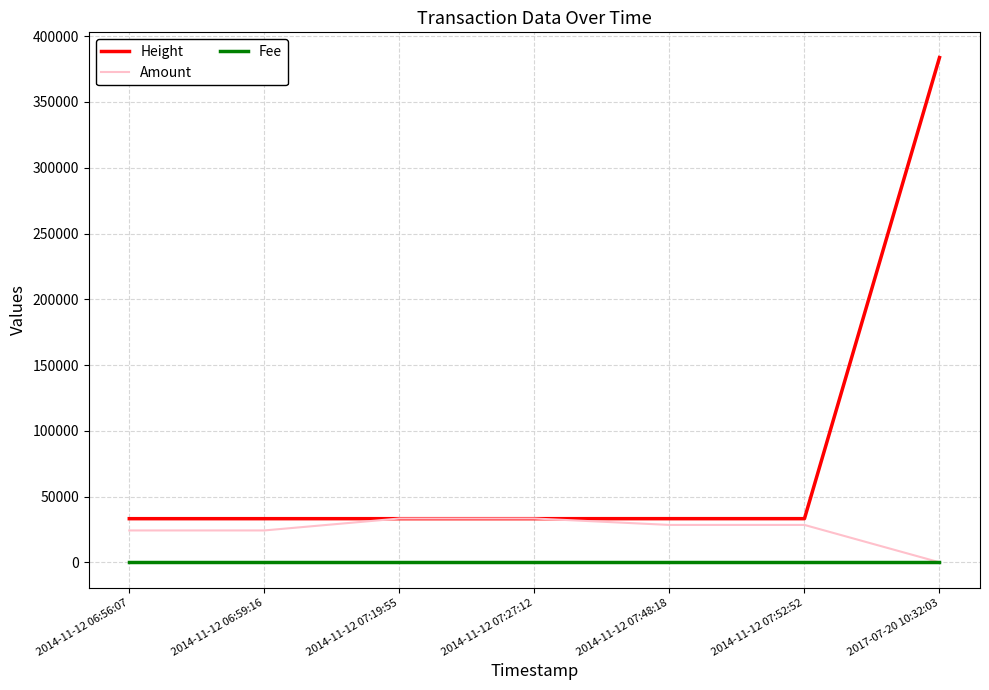

How many categories are shown in the chart?

7